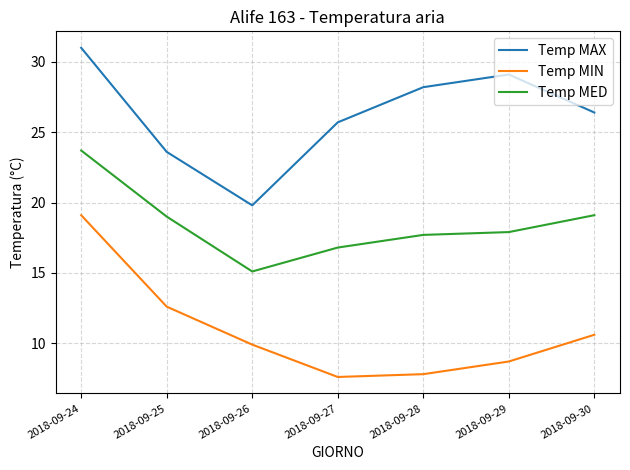

Is the value of Temp MIN at 2018-09-29 greater than the value of Temp MAX at 2018-09-27?

No